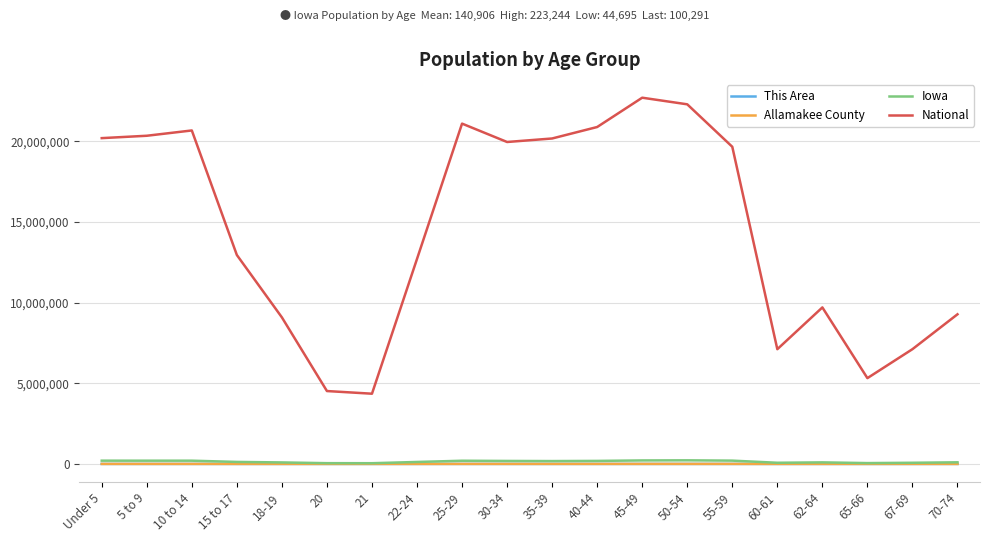

What are all the series names shown in the legend?

This Area, Allamakee County, Iowa, National